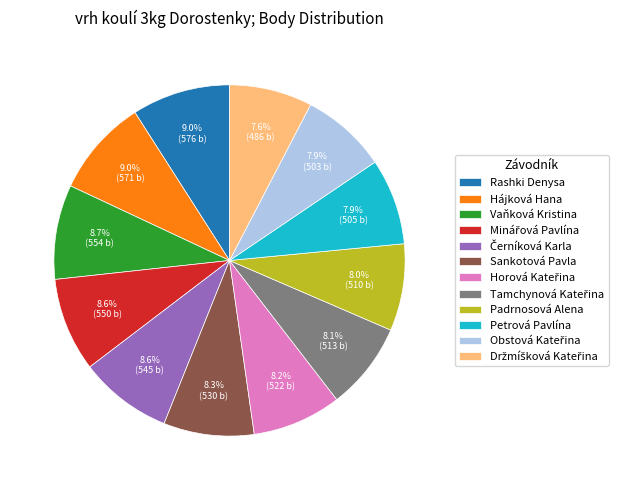

What portion of the pie excludes Sankotová Pavla?

91.7%